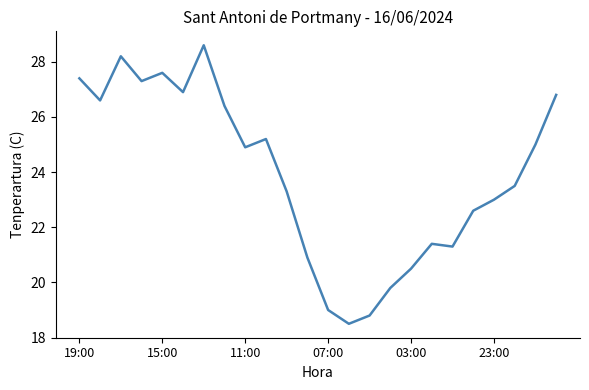

Reading right to left, what are all the values shown in this chart?

26.8	25.0	23.5	23.0	22.6	21.3	21.4	20.5	19.8	18.8	18.5	19.0	20.9	23.3	25.2	24.9	26.4	28.6	26.9	27.6	27.3	28.2	26.6	27.4